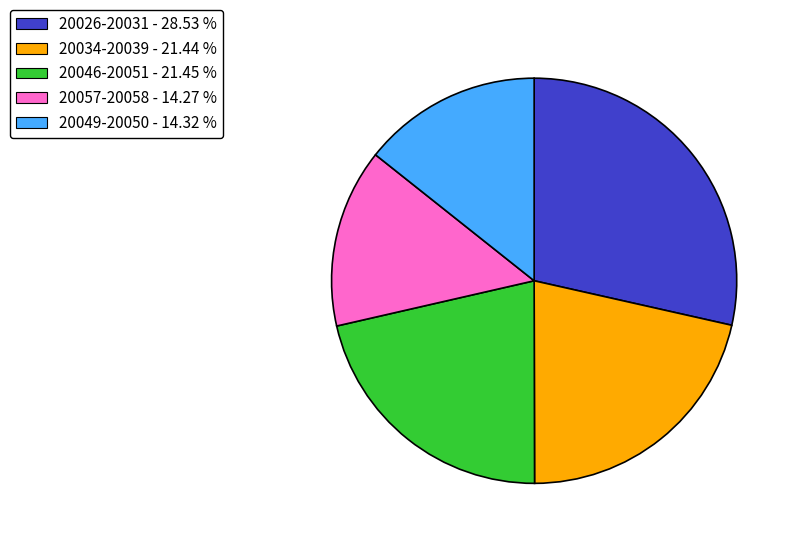

Do 20046-20051 - 21.45 % and 20049-20050 - 14.32 % together represent more than half of the pie?

No